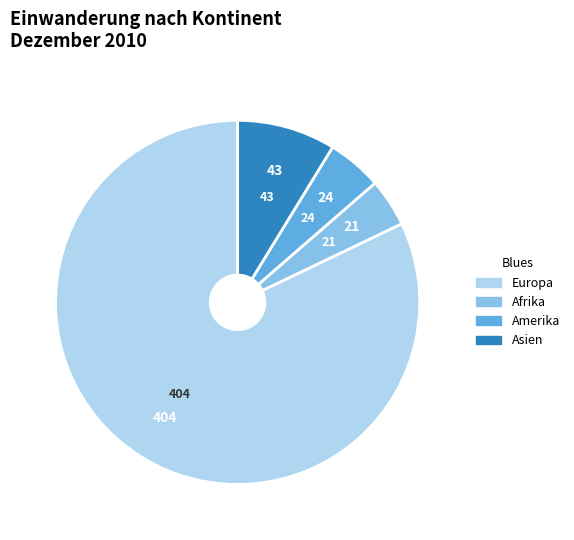

Which category has the biggest portion of the pie?

Europa